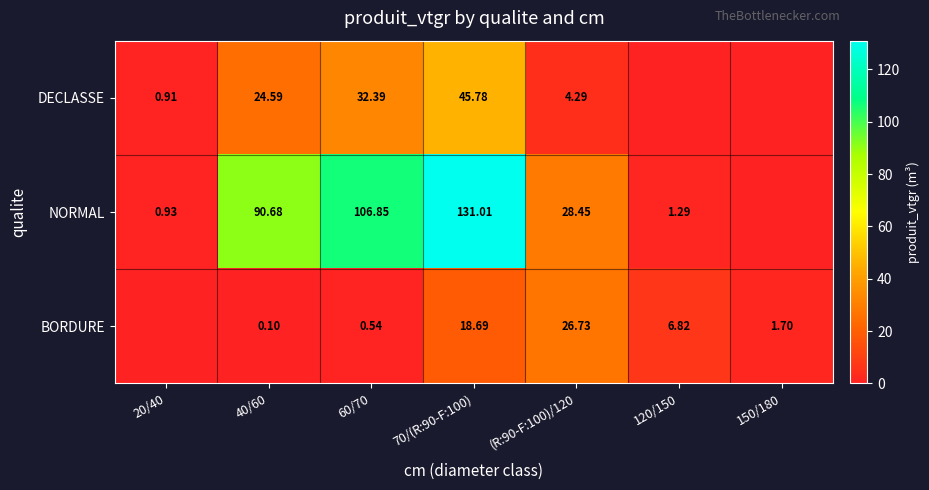

Between 40/60 and (R:90-F:100)/120, which series saw the biggest shift?

NORMAL